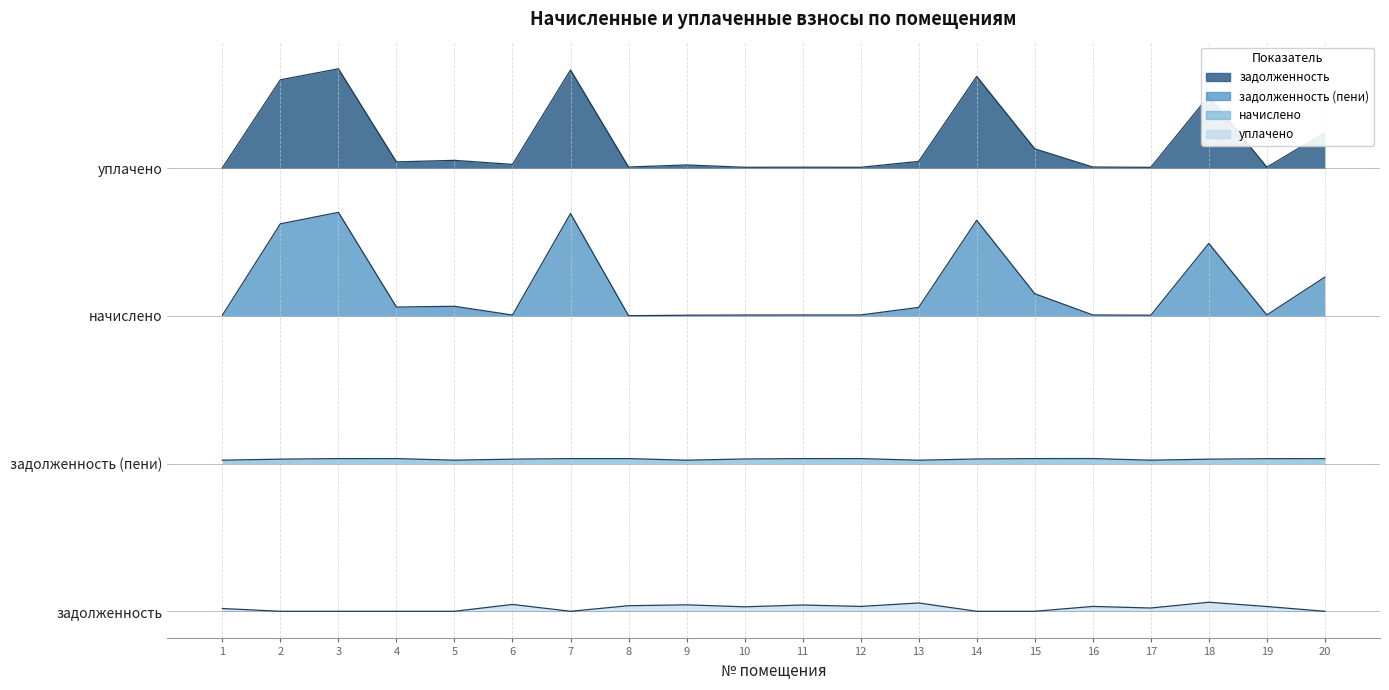

List the series in order of their peak value, highest first.

задолженность, задолженность (пени), начислено, уплачено